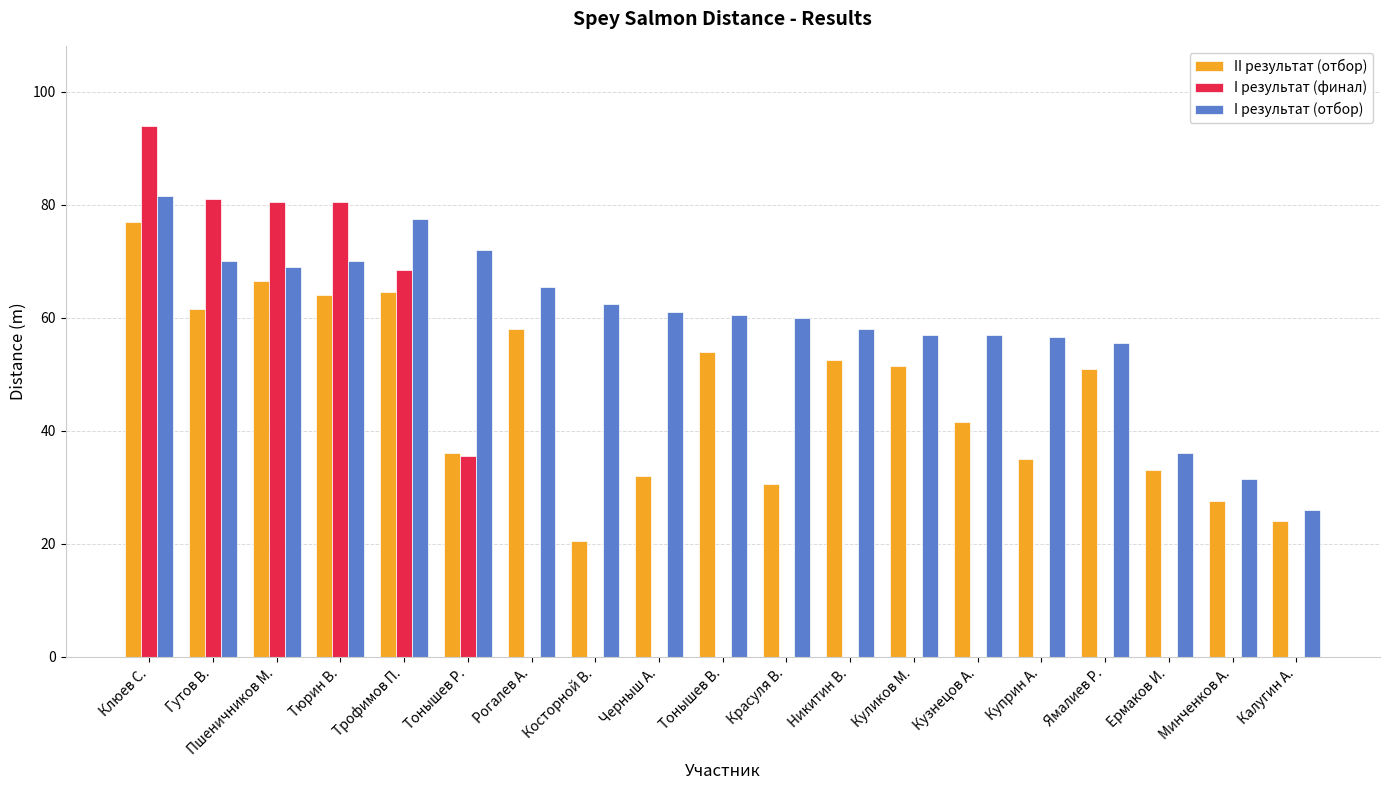

Where is I результат (финал) nearest to the value 47?

Тонышев Р.